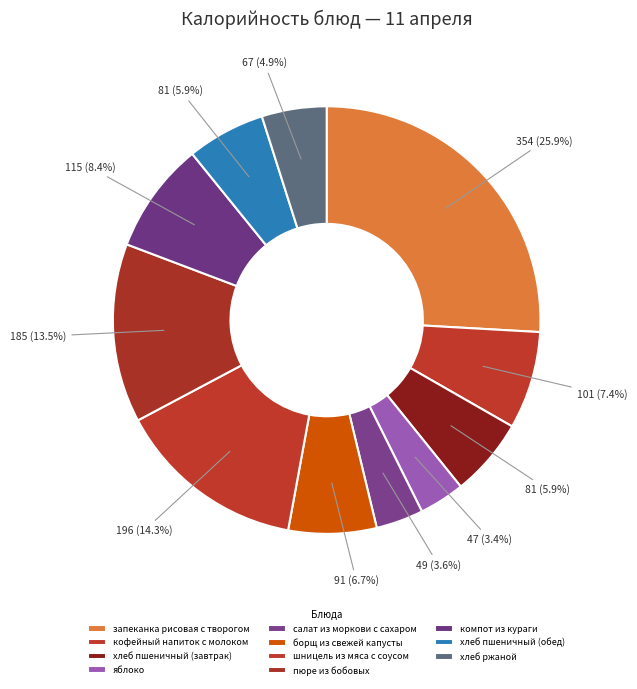

Which category has the smallest portion of the pie?

яблоко